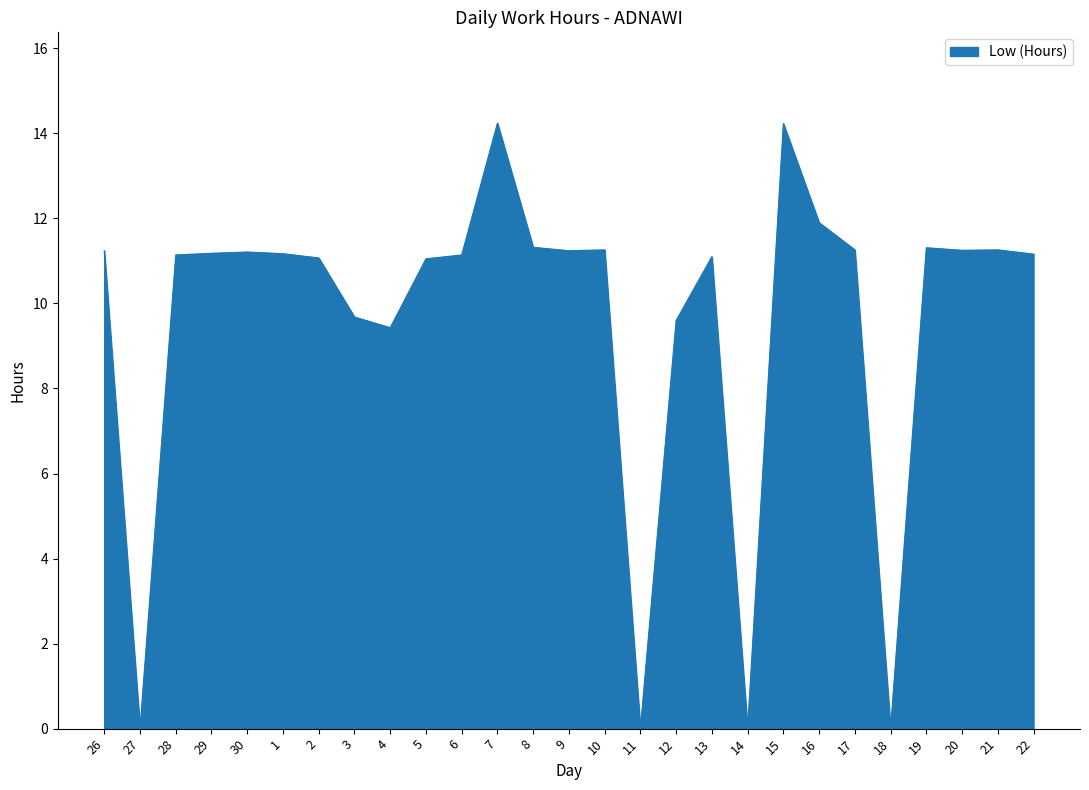

Which has a higher value, 16 or 15?

15